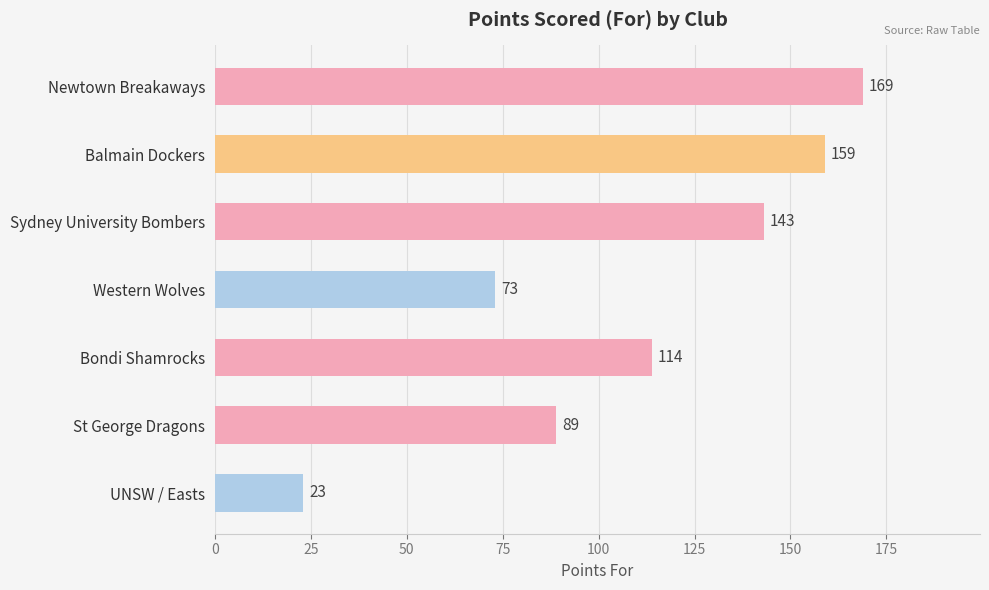

Which label corresponds to the smallest value in the chart?

UNSW / Easts